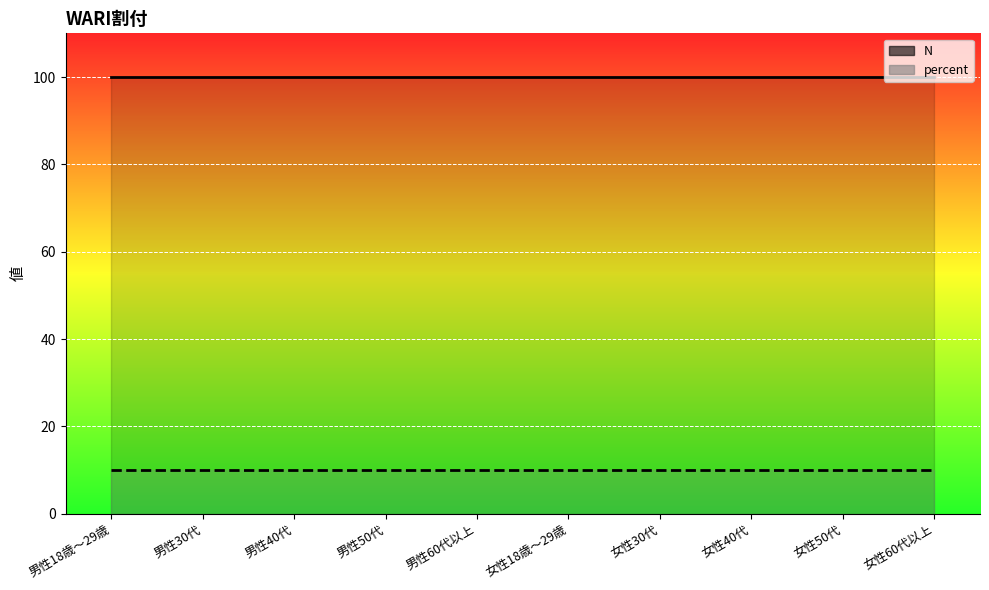

True or false: percent has more than 2 interior local peaks.

False